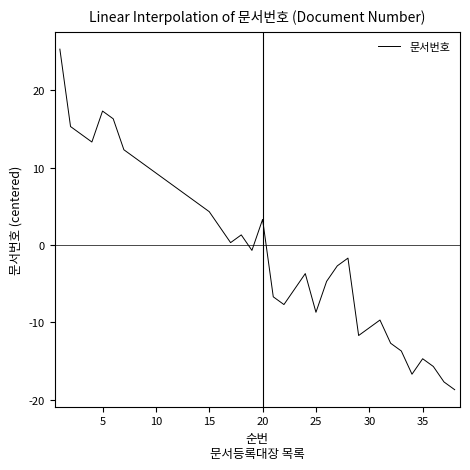

Reading left to right, transcribe all the data shown in this chart.

25.3	15.3	14.3	13.3	17.3	16.3	12.3	11.3	10.3	9.3	8.3	7.3	6.3	5.3	4.3	2.3	0.3	1.3	-0.7	3.3	-6.7	-7.7	-5.7	-3.7	-8.7	-4.7	-2.7	-1.7	-11.7	-10.7	-9.7	-12.7	-13.7	-16.7	-14.7	-15.7	-17.7	-18.7